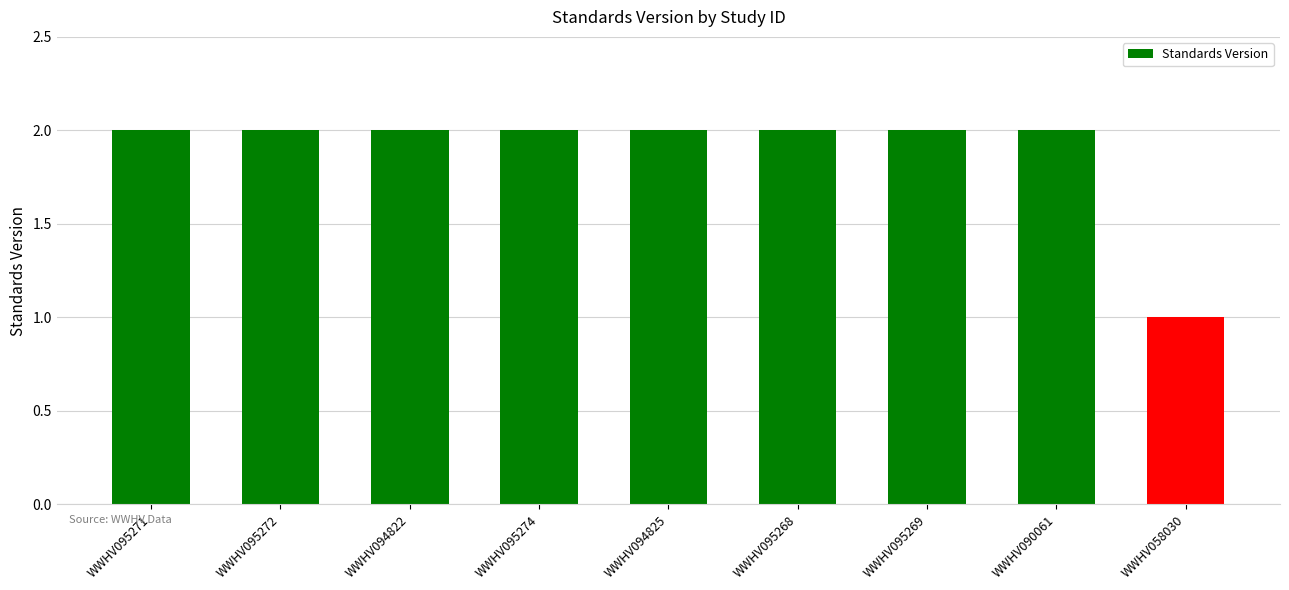

What is the ratio of the value at WWHV095274 to the value at WWHV094825?

1.0